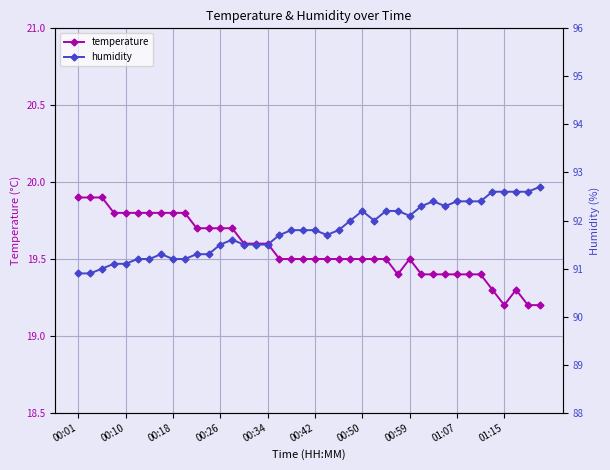

What is the average value of the temperature series?

19.6